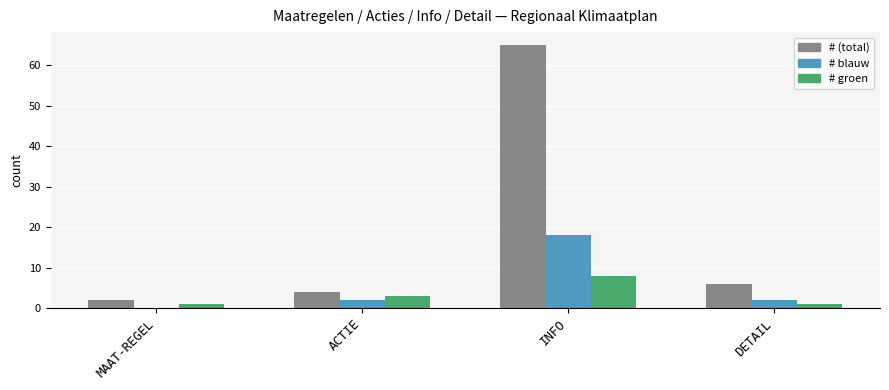

Is it true that # (total) equals 6 at DETAIL?

True